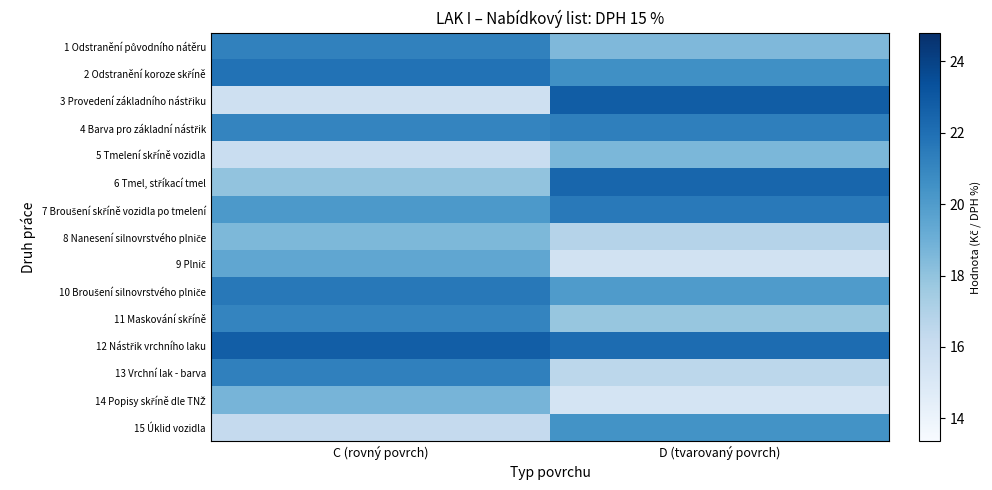

List the series in order of their peak value, highest first.

3 Provedení základního nástřiku, 12 Nástřik vrchního laku, 6 Tmel, stříkací tmel, 2 Odstranění koroze skříně, 10 Broušení silnovrstvého plniče, 7 Broušení skříně vozidla po tmelení, 4 Barva pro základní nástřik, 13 Vrchní lak - barva, 1 Odstranění původního nátěru, 11 Maskování skříně, 15 Úklid vozidla, 9 Plnič, 14 Popisy skříně dle TNŽ, 5 Tmelení skříně vozidla, 8 Nanesení silnovrstvého plniče